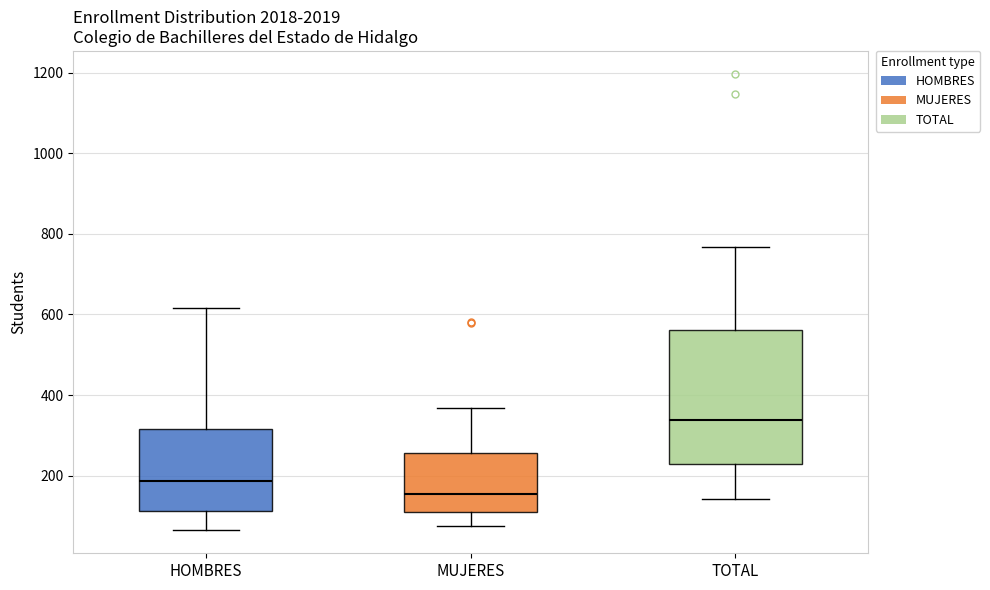

Reading left to right, transcribe this box plot: for each box, give where its median line is, the range the box spans, and where its two whiskers end, as read against the y-axis. The values are not printed on the chart, so give them approximately, as read against the axis.

HOMBRES: median 180, box 120 to 320, whiskers 60 to 620
MUJERES: median 160, box 100 to 260, whiskers 80 to 360
TOTAL: median 340, box 240 to 560, whiskers 140 to 760